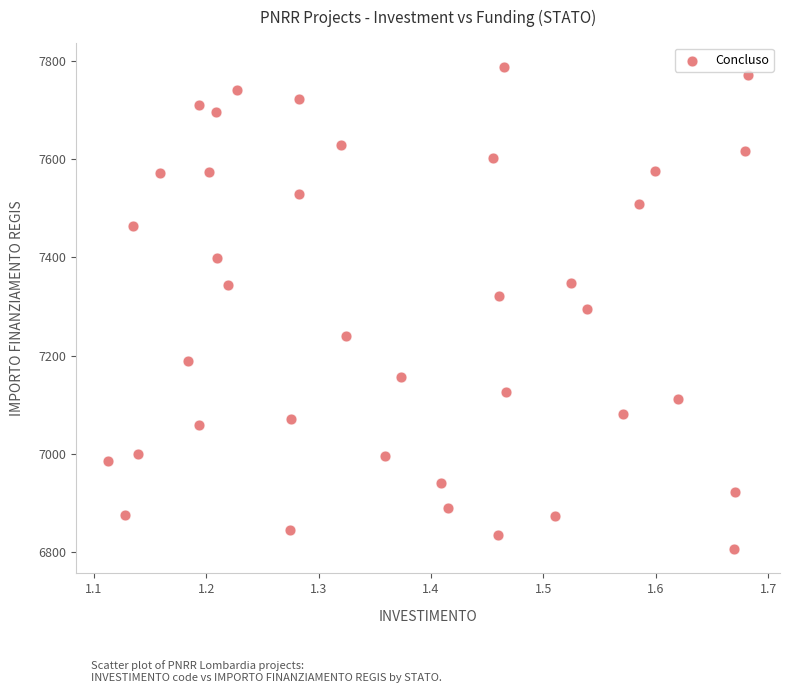

What is the range of X values (max minus min)?

0.6